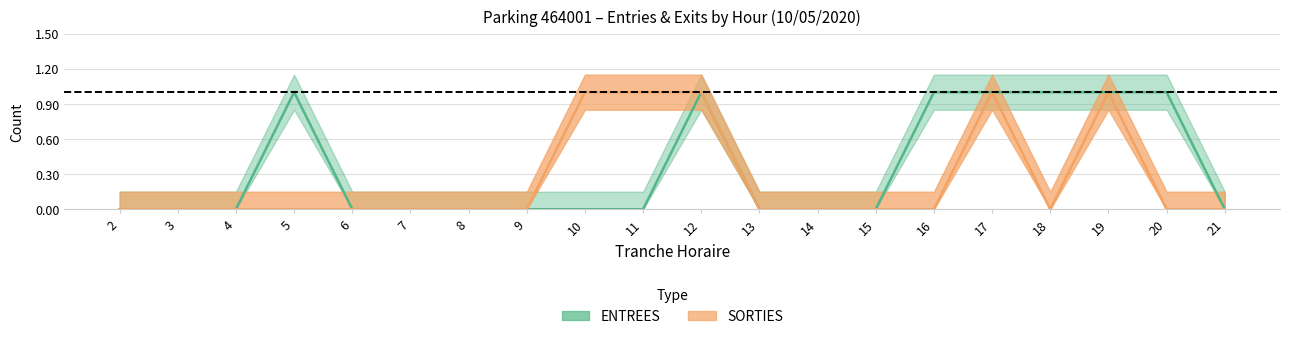

True or false: SORTIES_NB_HORAIRE and ENTREES_NB_ABONNE cross at least once.

False